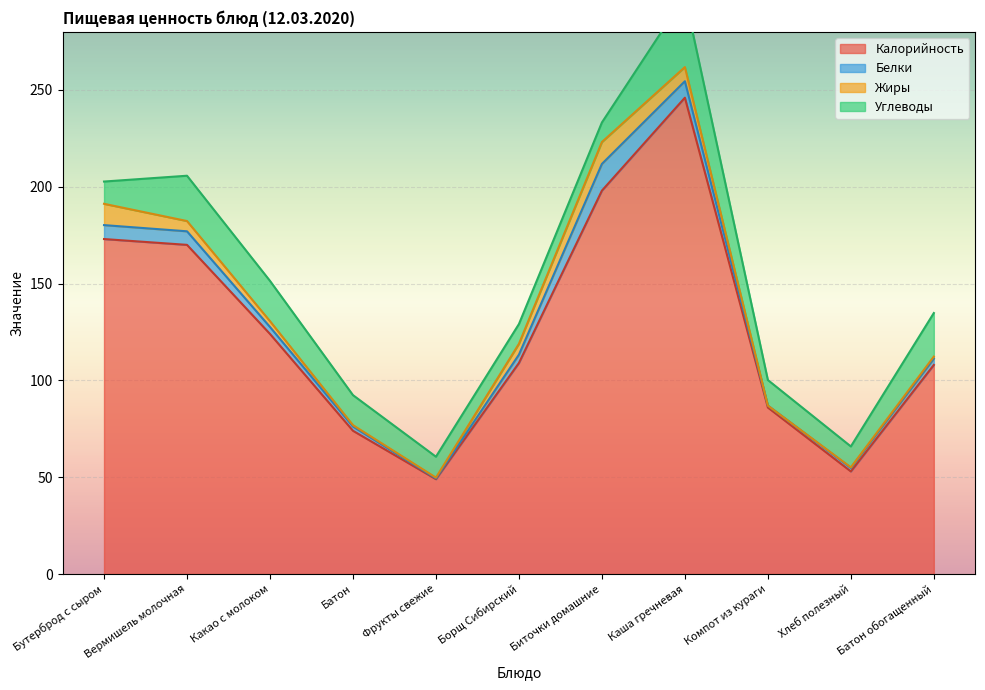

Which series has the largest total across all categories?

Калорийность